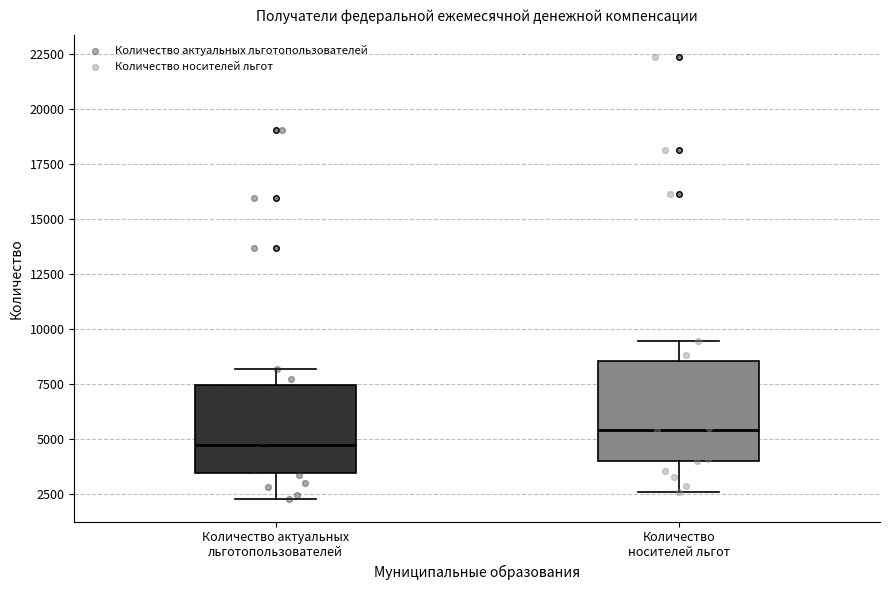

Which box's median line is the lowest?

Количество актуальных льготопользователей